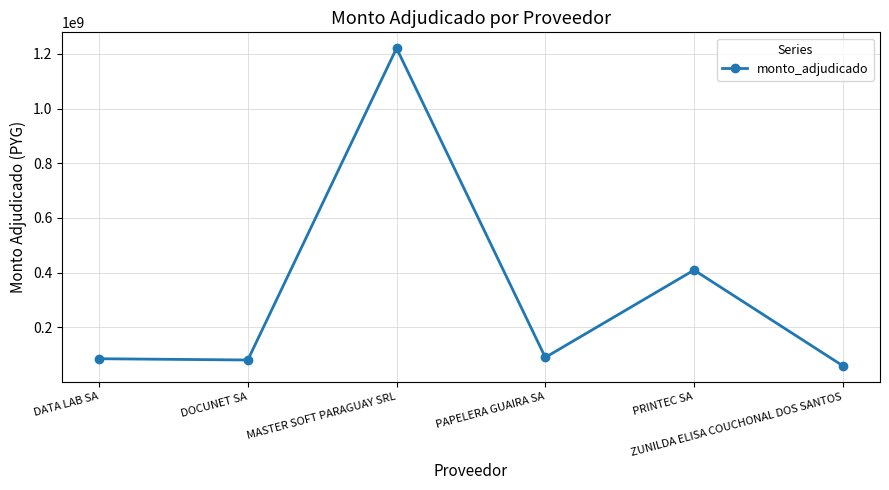

What is the label of the 5th point from the right?

DOCUNET SA